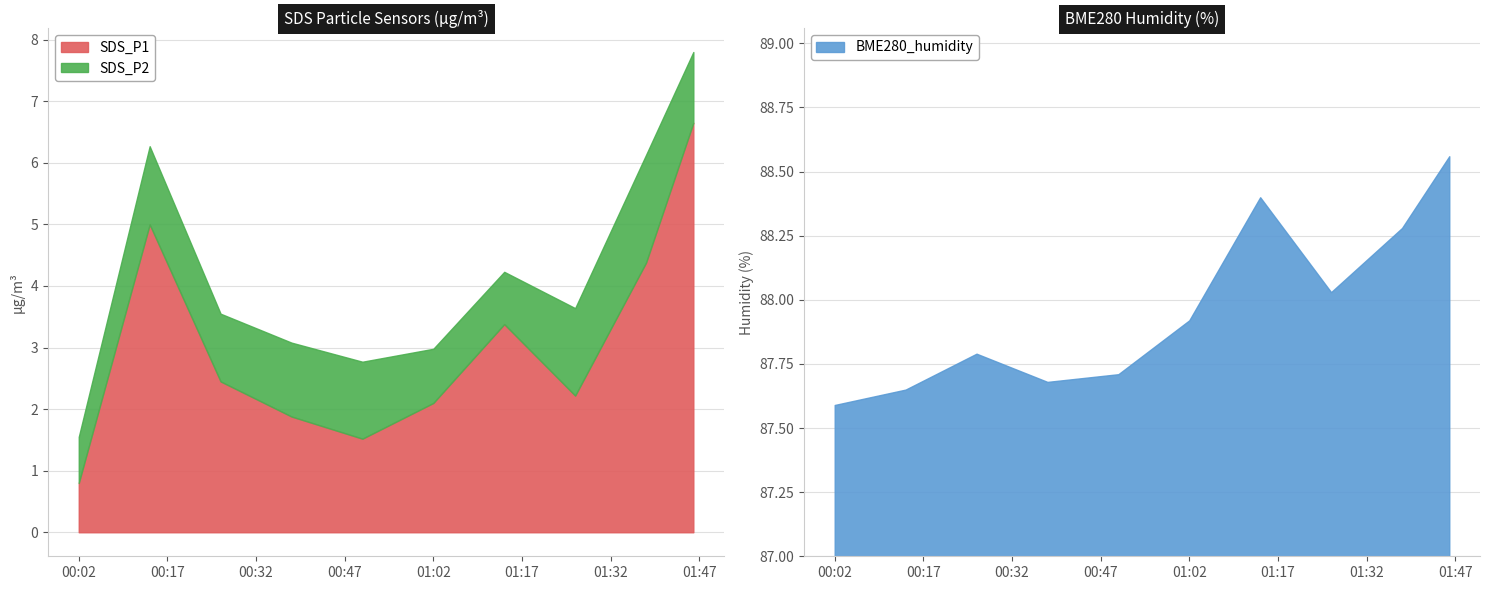

At 2022/01/10 00:26, list the series in order from smallest to largest.

SDS_P2, SDS_P1, BME280_humidity